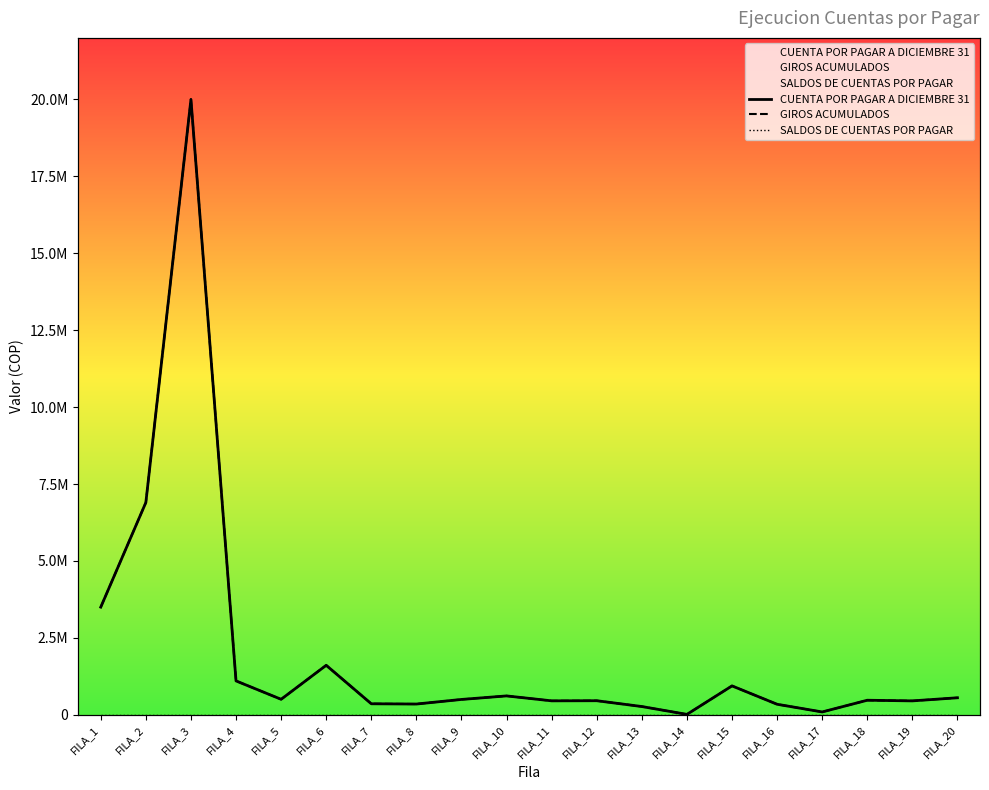

What is the maximum value for CUENTA POR PAGAR A DICIEMBRE 31?

20000000